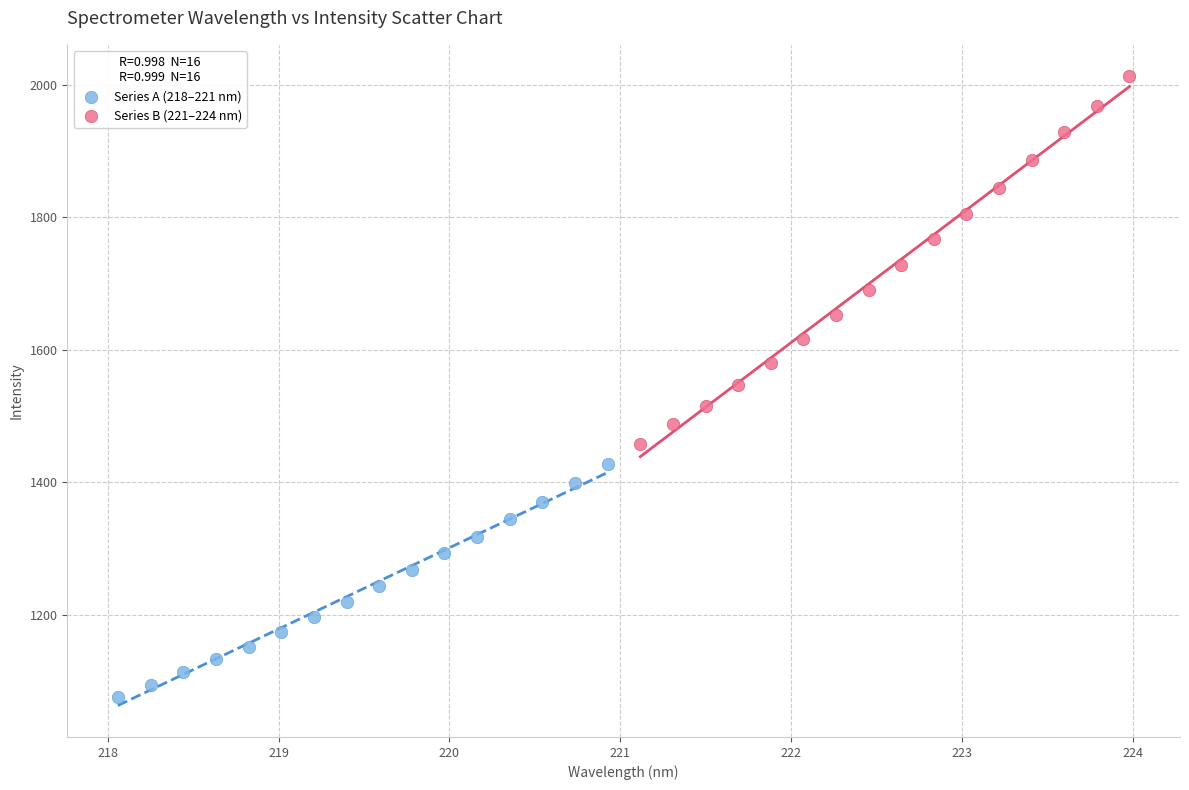

What are all the series names shown in the legend?

Series A (218–221 nm), Series B (221–224 nm)